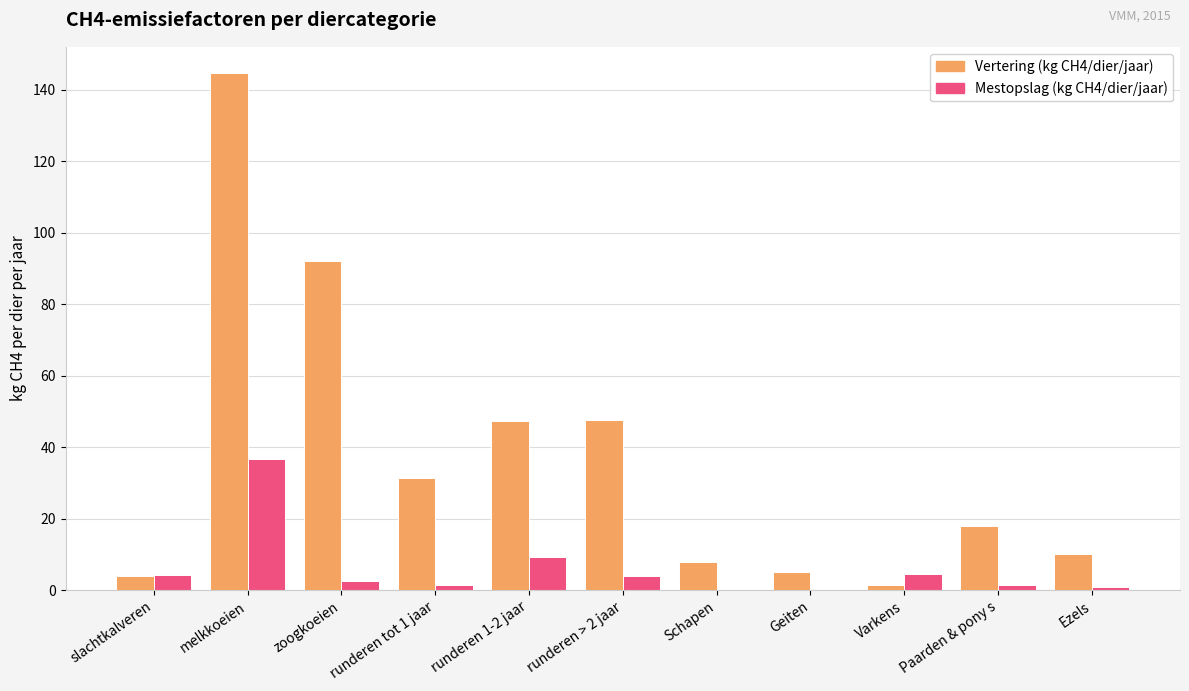

What is the difference between the Vertering (kg CH4/dier/jaar) values at runderen tot 1 jaar and Varkens?

30.0